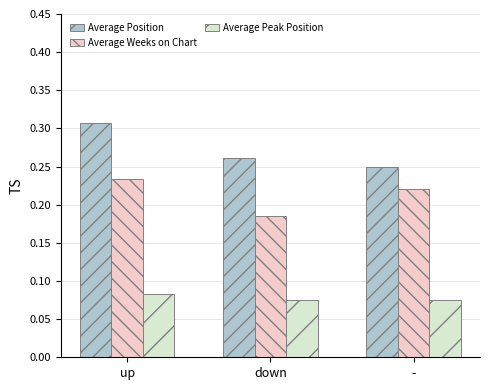

How many bars are there in total?

9